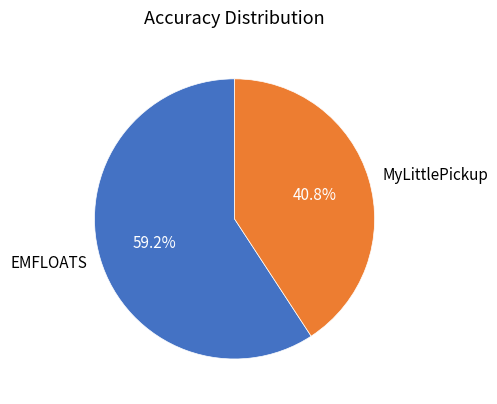

Is it true that MyLittlePickup is 26% of the pie?

False